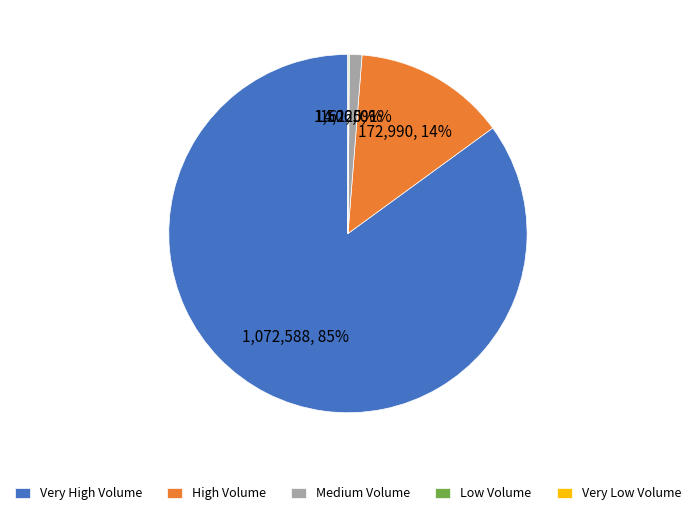

What is the largest slice in the pie chart?

Very High Volume